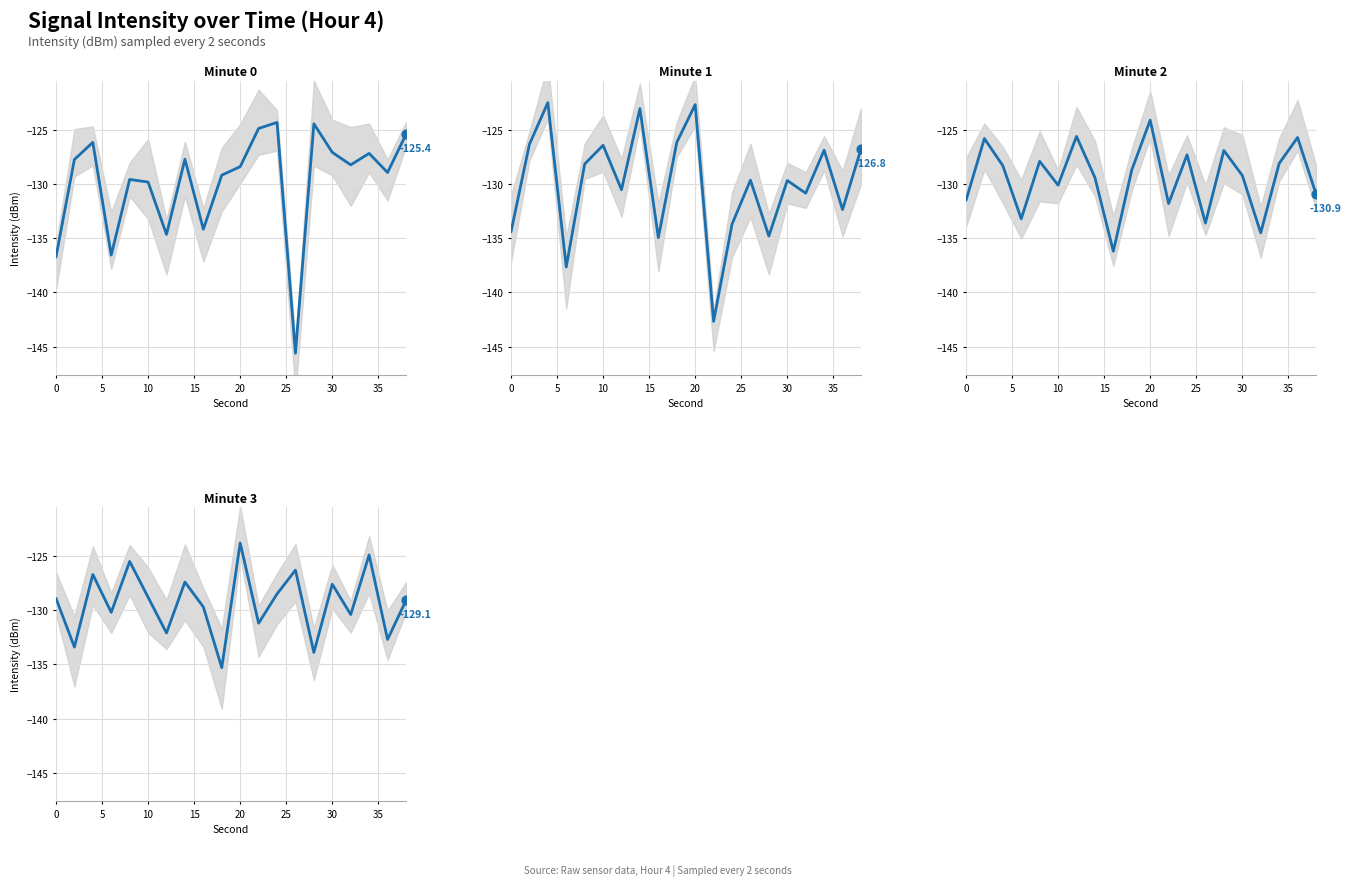

Which series has the widest spread of Y values?

minute_0